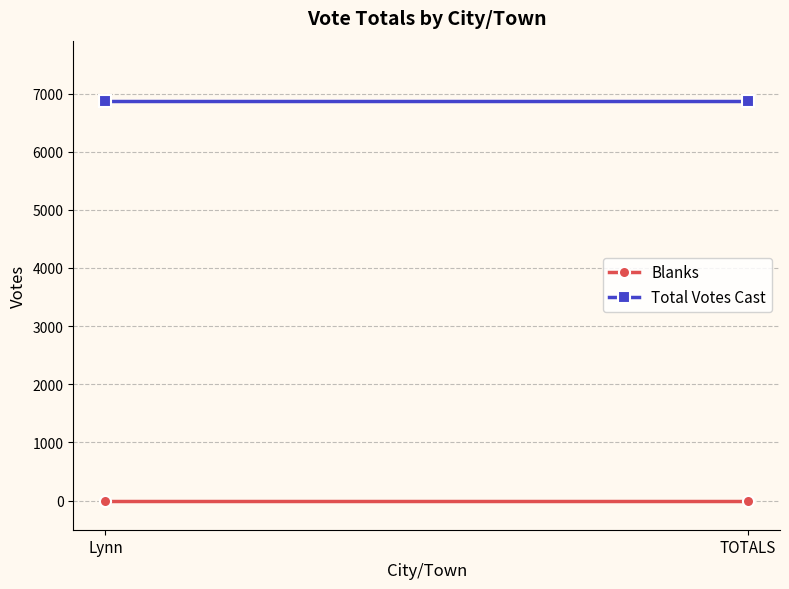

The value of Blanks at TOTALS is 0. True or false?

True